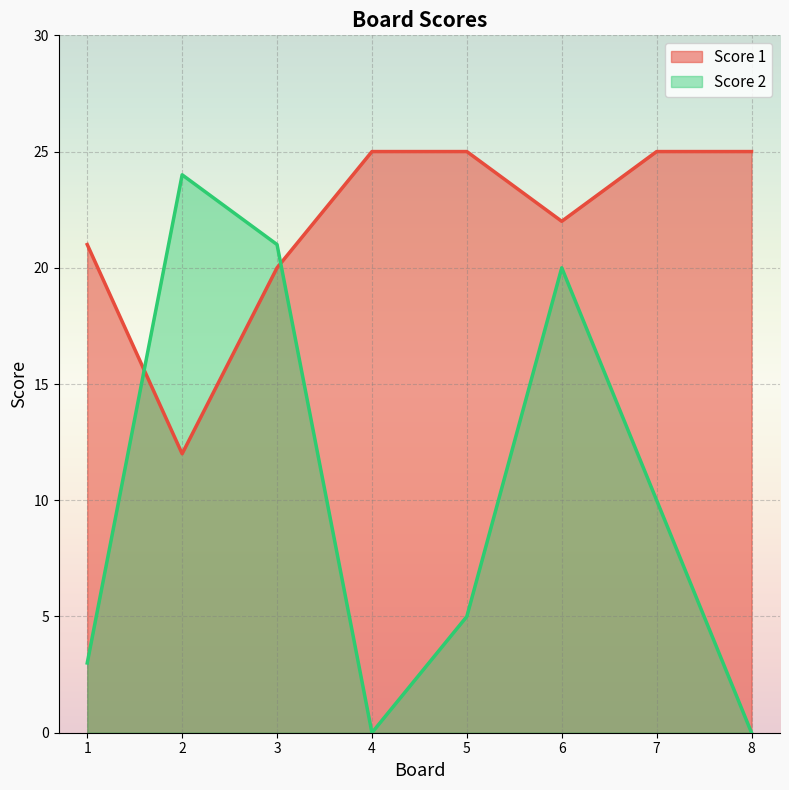

What is the spread (max minus min) of values at 2?

12